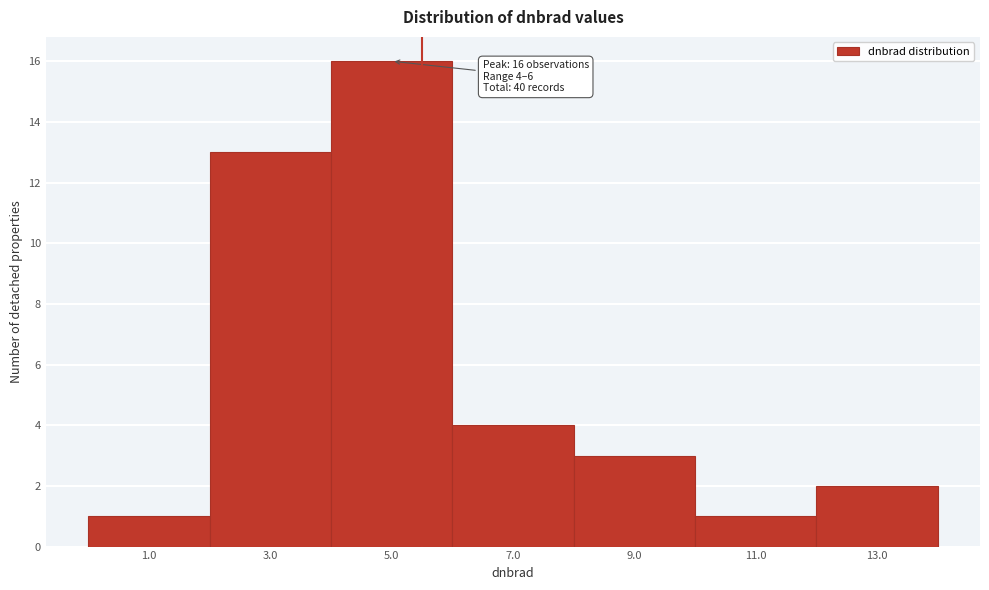

Which range on the x-axis has the tallest bar?

4 to 6